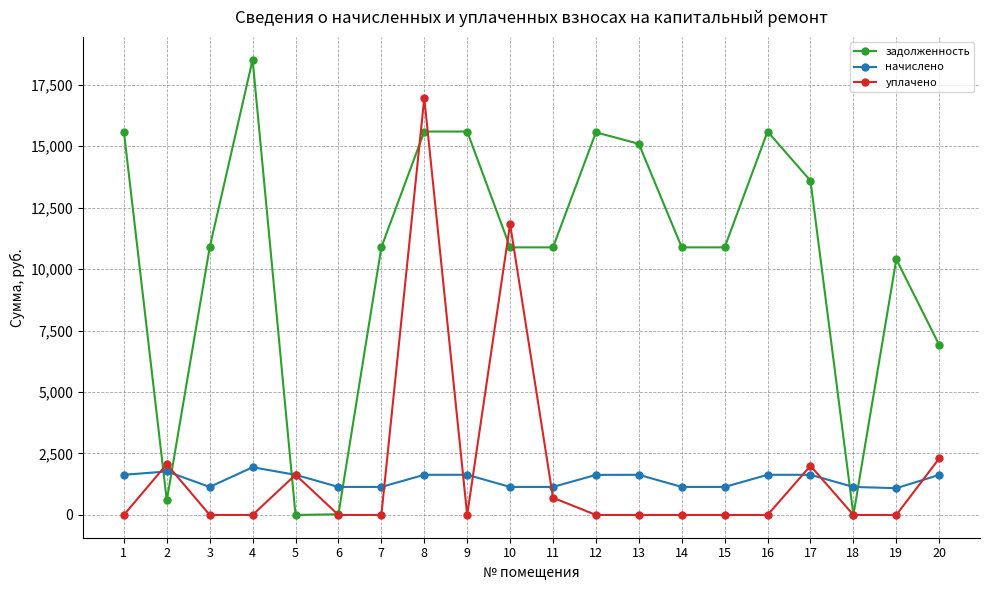

At how many categories does at least one series exceed 16627?

2